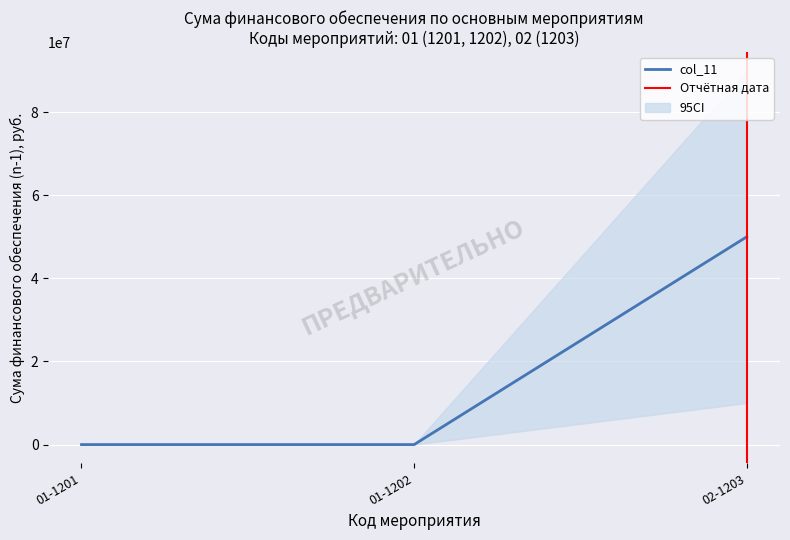

The chart shows a value of 200 at 01-1202. True or false?

True